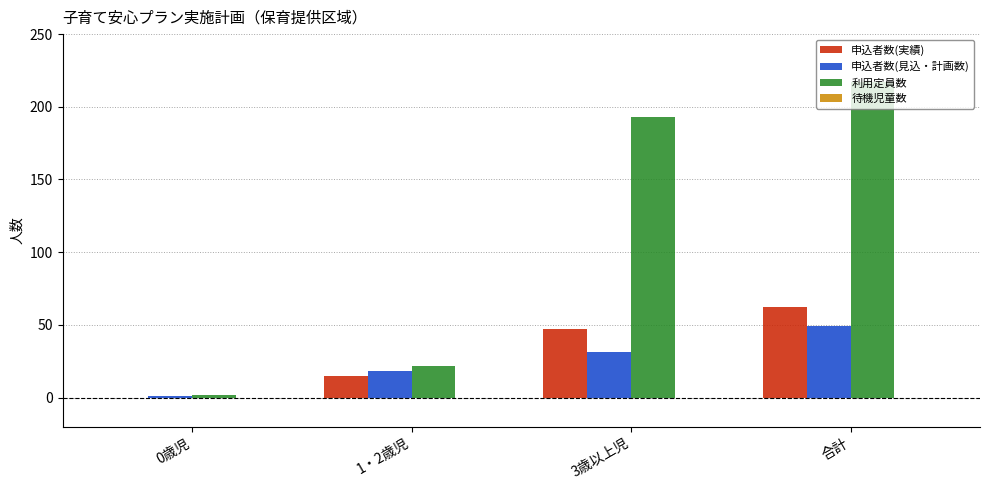

What is the maximum value shown in the chart?

217